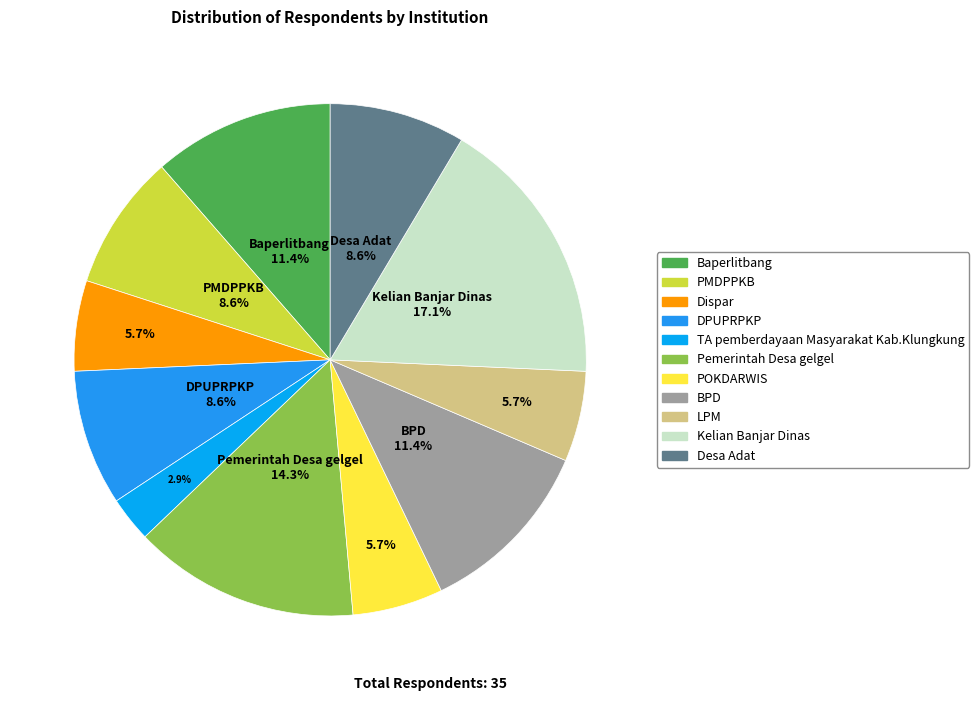

Is it true that POKDARWIS is 16% of the pie?

False